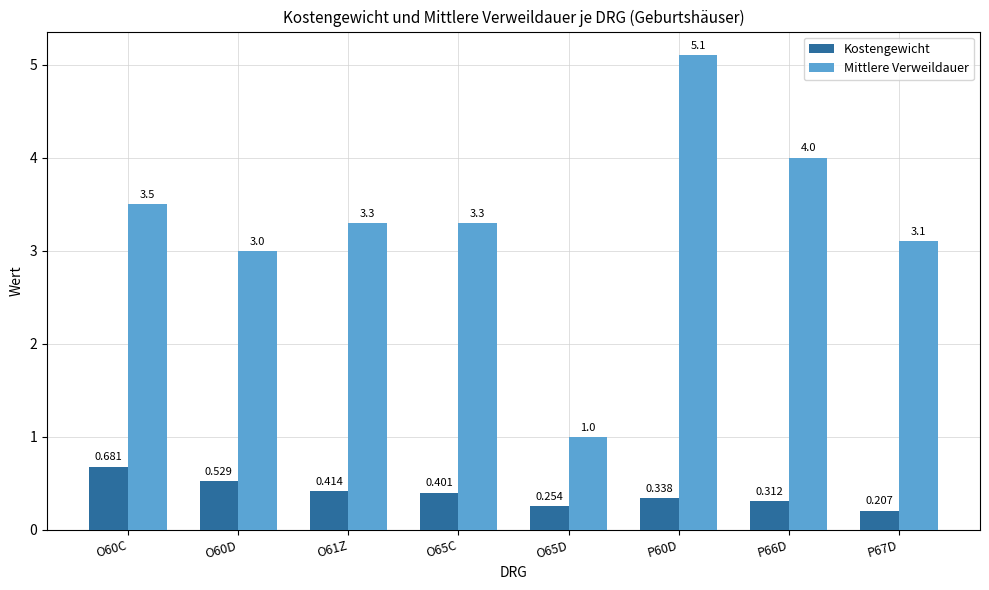

Rank the series at O61Z from lowest to highest value.

Kostengewicht, Mittlere Verweildauer